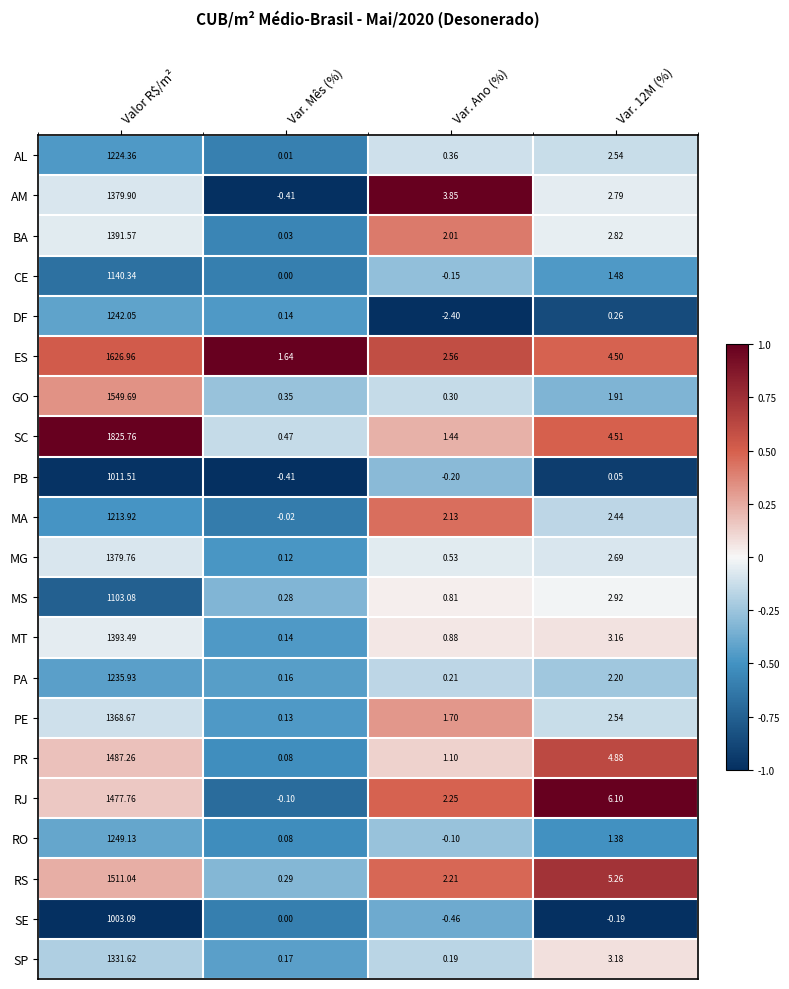

Which series has the widest spread of values?

SC